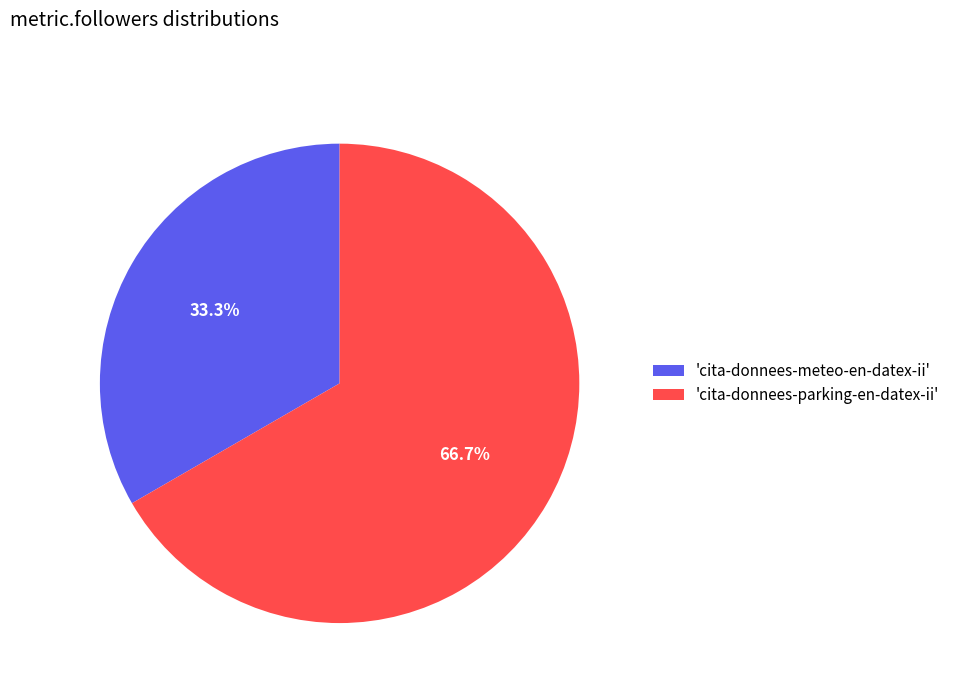

Do 'cita-donnees-parking-en-datex-ii' and 'cita-donnees-meteo-en-datex-ii' together represent more than half of the pie?

Yes